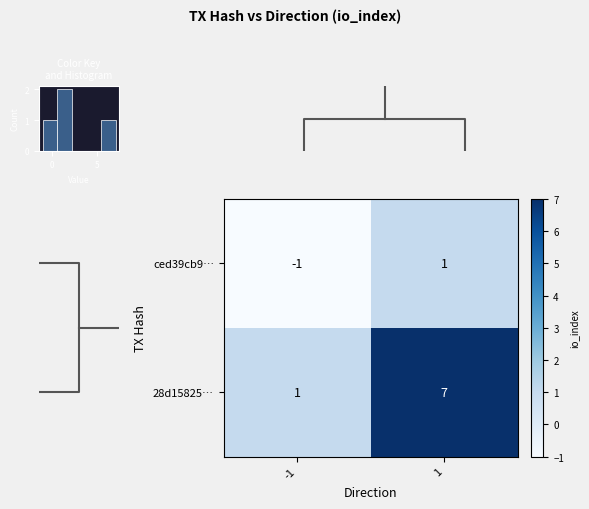

What is the maximum value for 28d15825…?

7